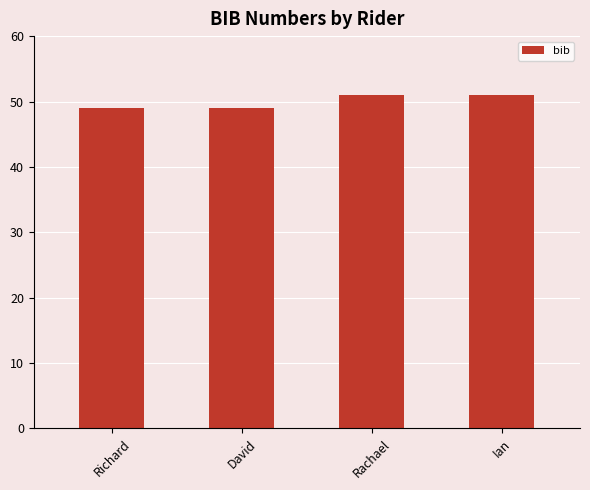

What is the average value?

50